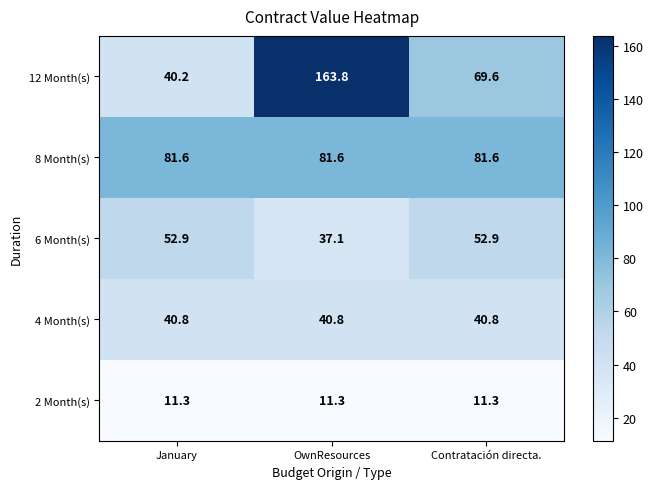

The 2 Month(s) series shows 4.6 at January. True or false?

False